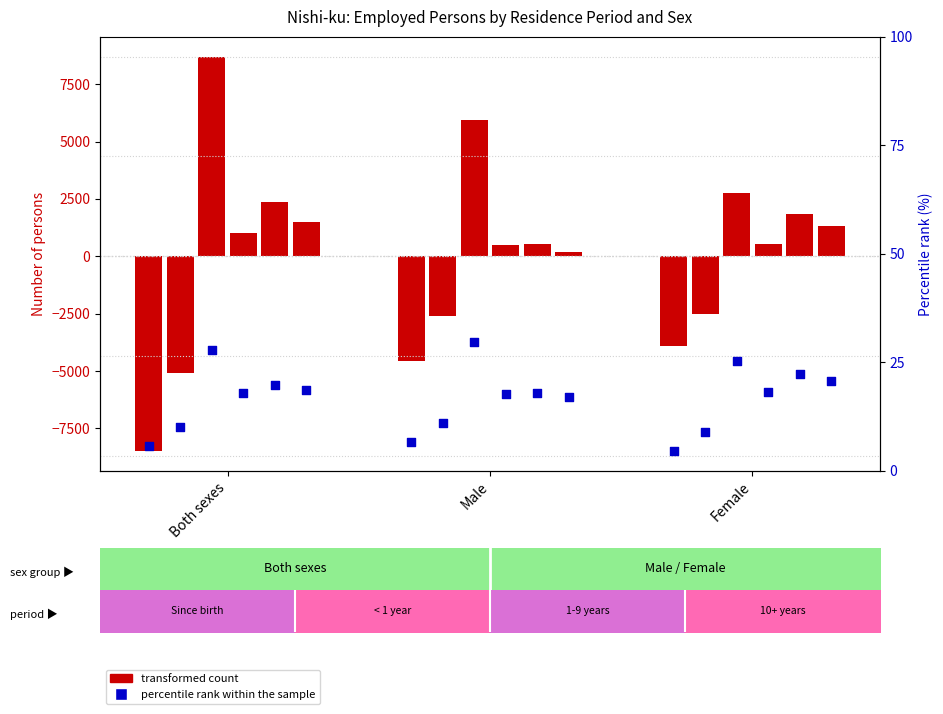

Between Both sexes and Female, which is larger?

Both sexes